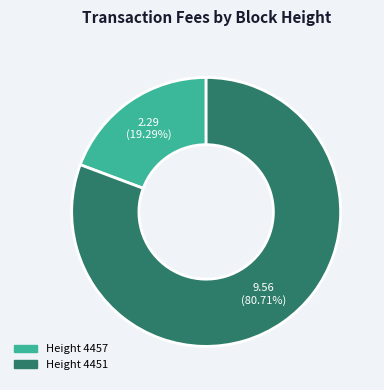

How many slices are in this pie chart?

2